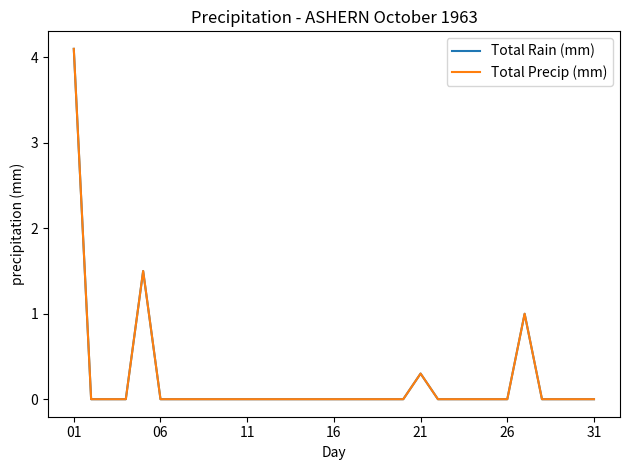

Reading left to right, extract all data points from this chart.

Total Rain (mm): 4.1	0.0	0.0	0.0	1.5	0.0	0.0	0.0	0.0	0.0	0.0	0.0	0.0	0.0	0.0	0.0	0.0	0.0	0.0	0.0	0.3	0.0	0.0	0.0	0.0	0.0	1.0	0.0	0.0	0.0	0.0
Total Precip (mm): 4.1	0.0	0.0	0.0	1.5	0.0	0.0	0.0	0.0	0.0	0.0	0.0	0.0	0.0	0.0	0.0	0.0	0.0	0.0	0.0	0.3	0.0	0.0	0.0	0.0	0.0	1.0	0.0	0.0	0.0	0.0